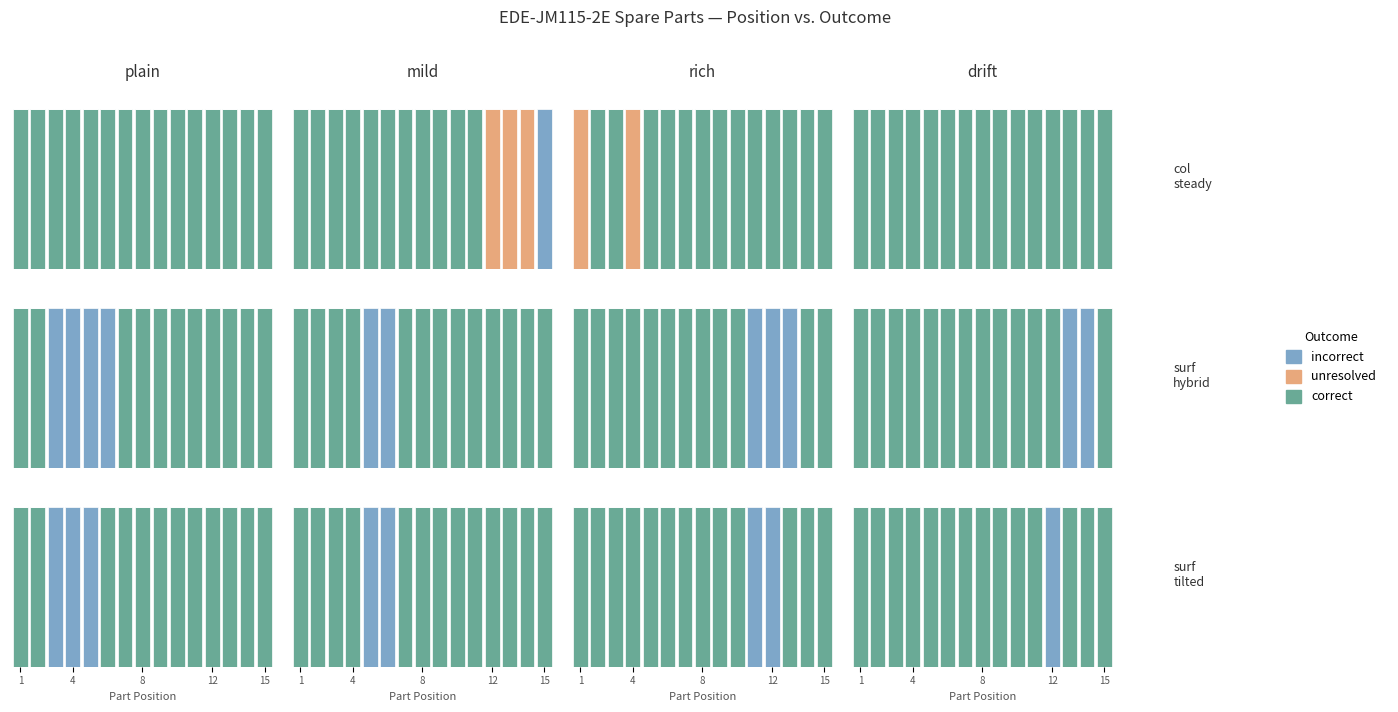

How many groups of bars are there?

15